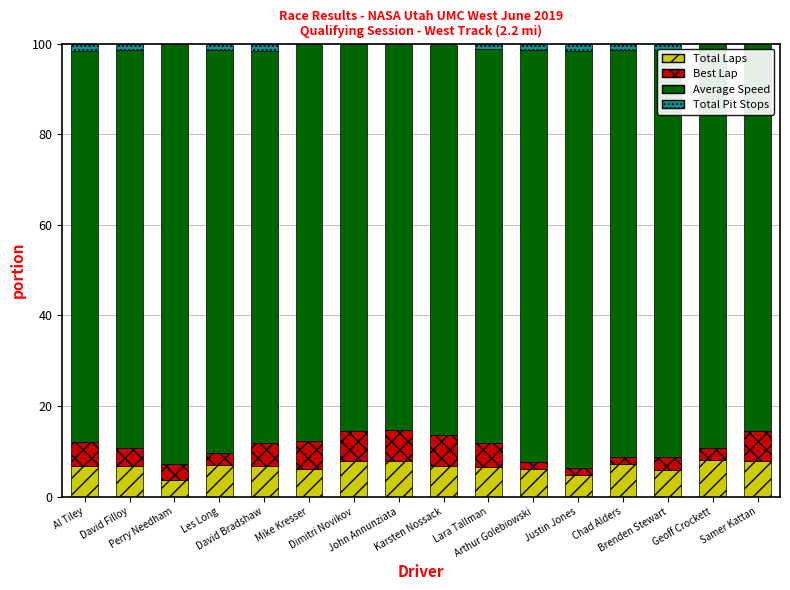

What is the total value across all series at Dimitri Novikov?

100.0